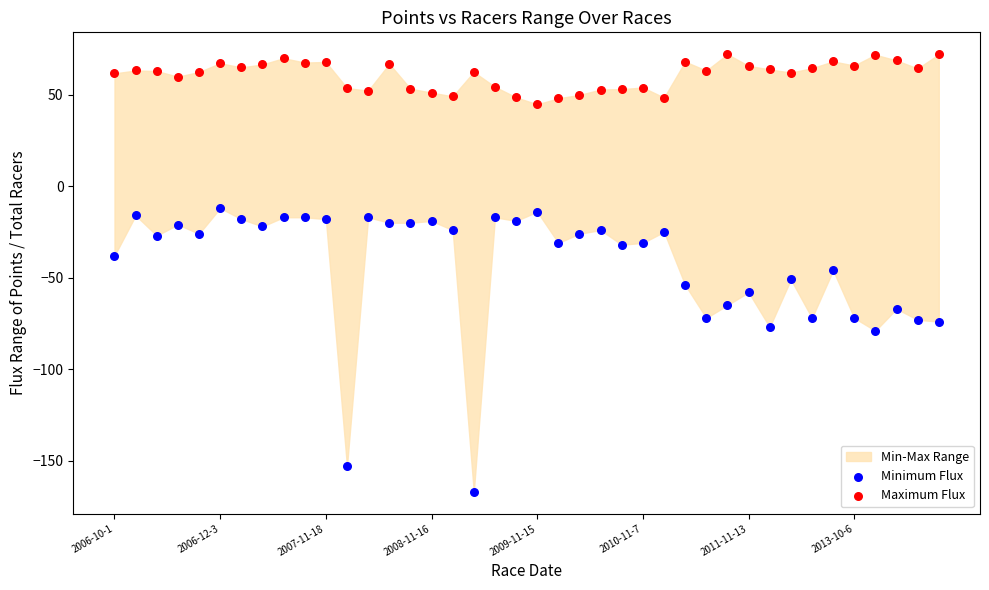

Which series has the widest spread of Y values?

Minimum Flux